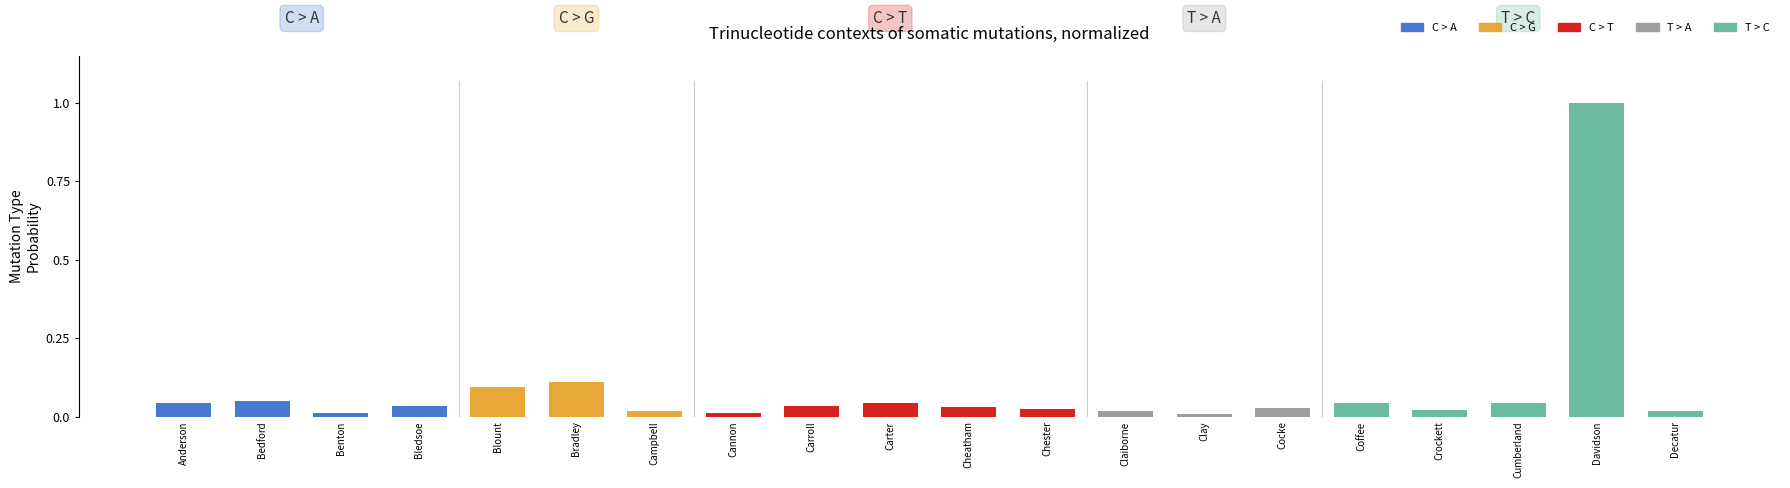

What is the label of the 8th bar from the left?

Cannon